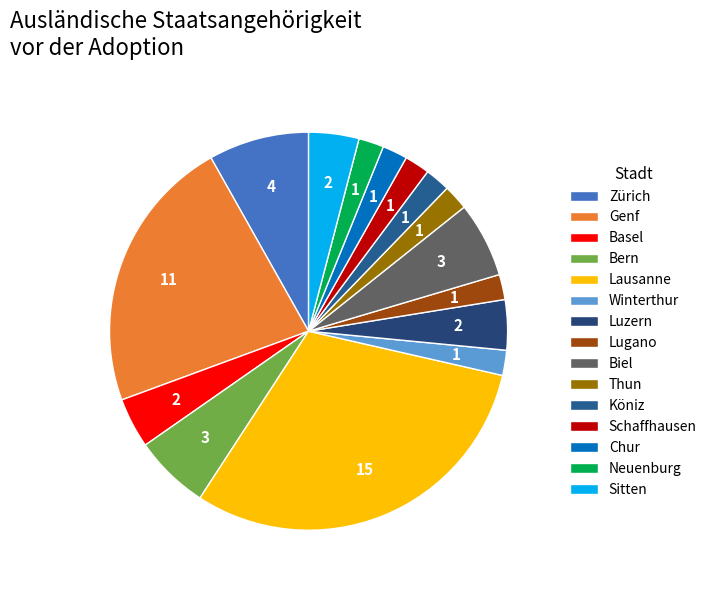

How many slices are in this pie chart?

15